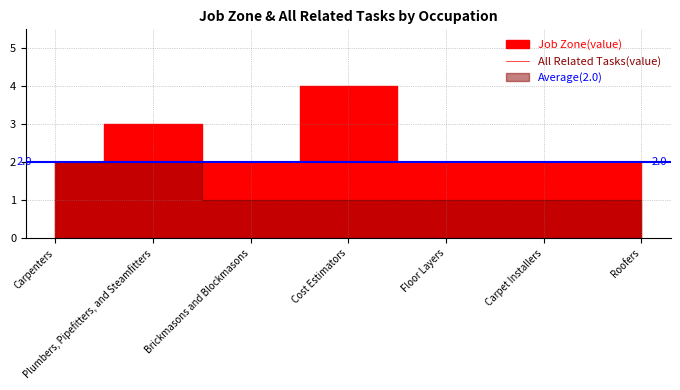

True or false: All Related Tasks and Job Zone intersect in this chart.

False